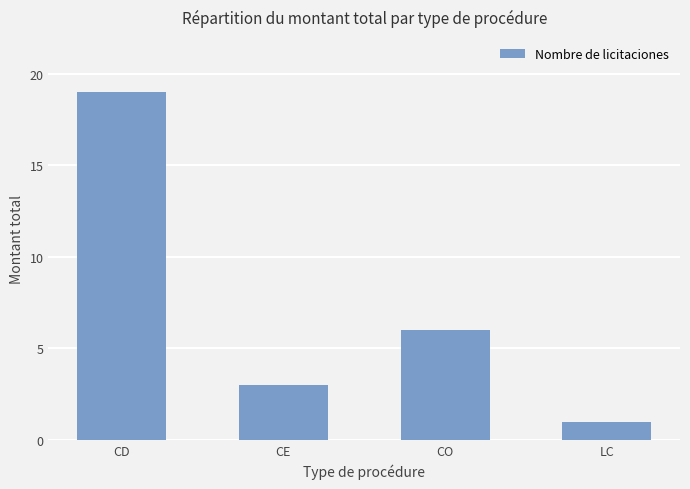

What is the label of the 1st bar from the left?

CD